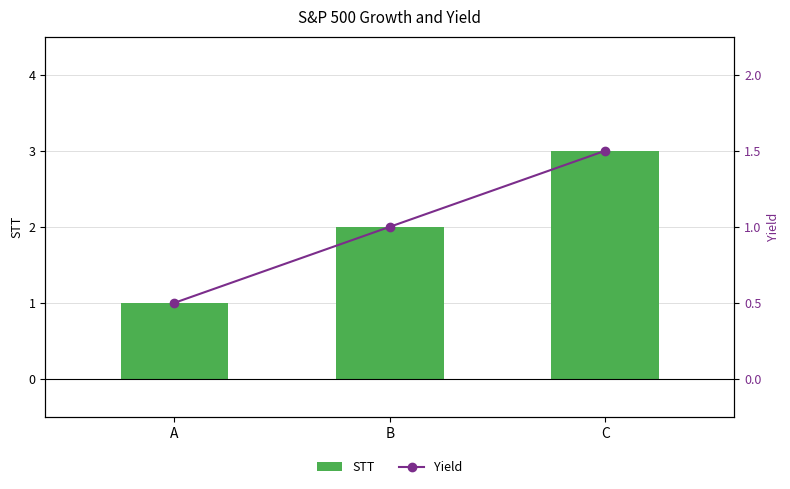

How many series are shown in this chart?

2